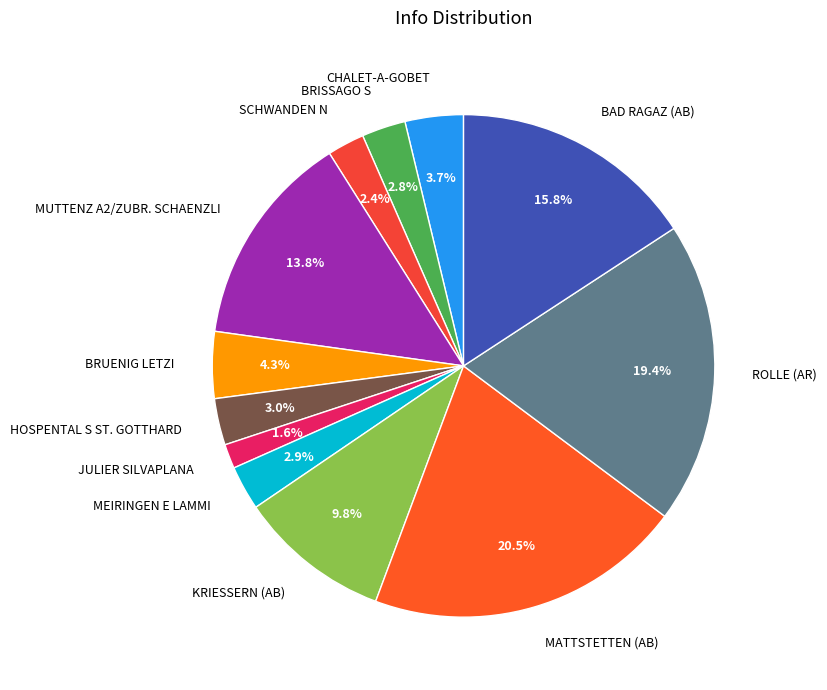

Which has a higher value, BRUENIG LETZI or CHALET-A-GOBET?

BRUENIG LETZI